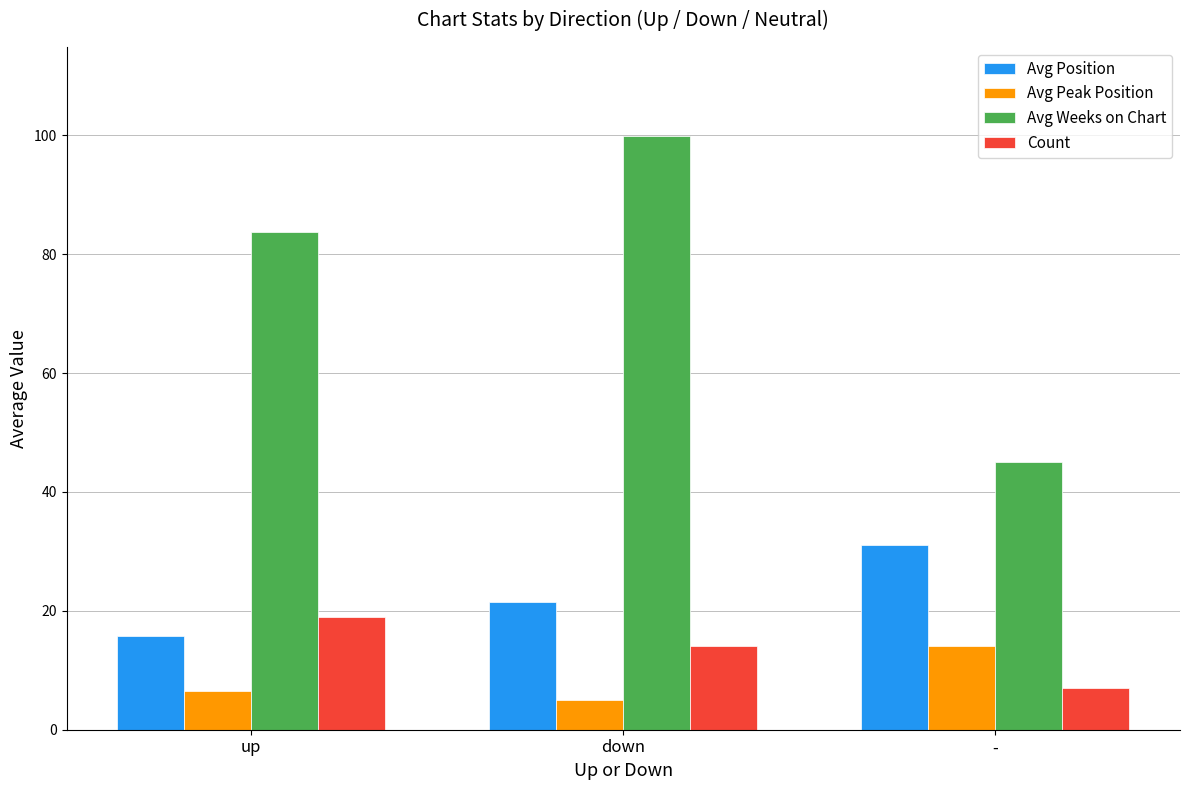

How many bars are there in total?

12